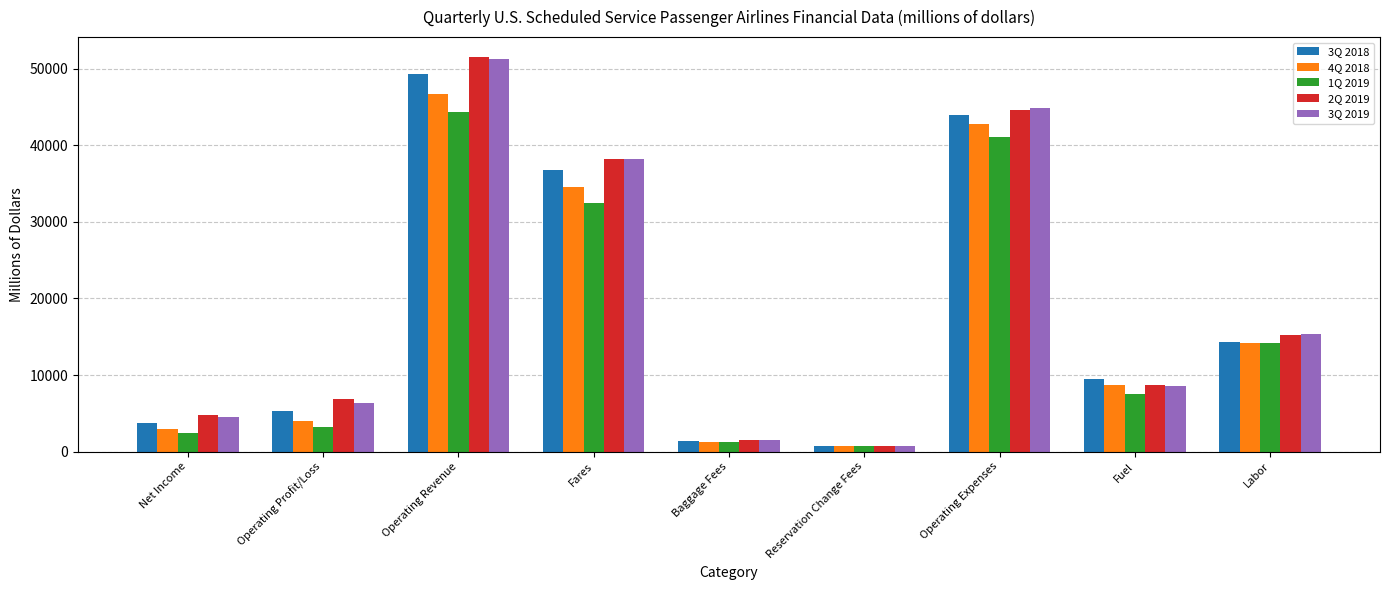

What is the difference between the 1Q 2019 values at Operating Profit/Loss and Net Income?

865.0